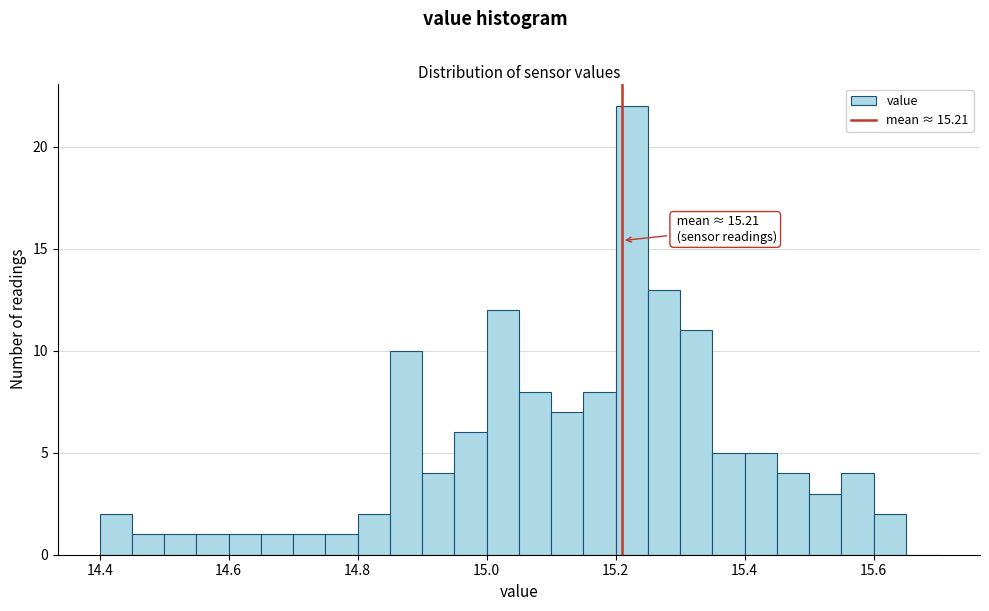

Around what value on the x-axis is the tallest bar? Give the approximate position of its centre, as read against the axis.

15.22